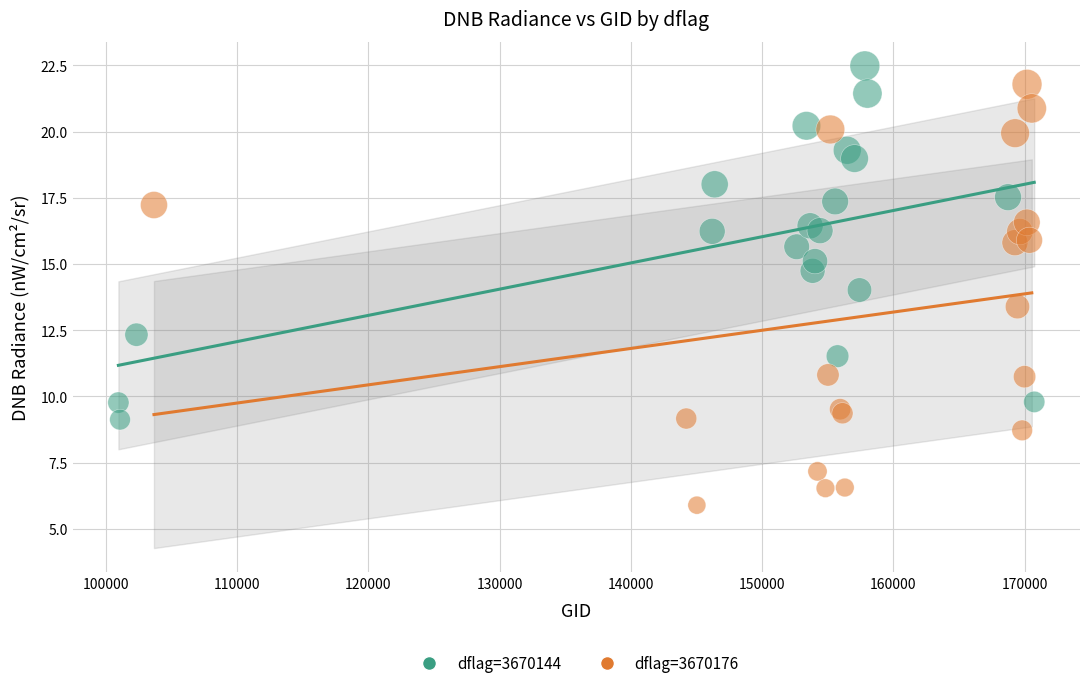

Which series reaches the minimum Y coordinate?

dflag=3670176